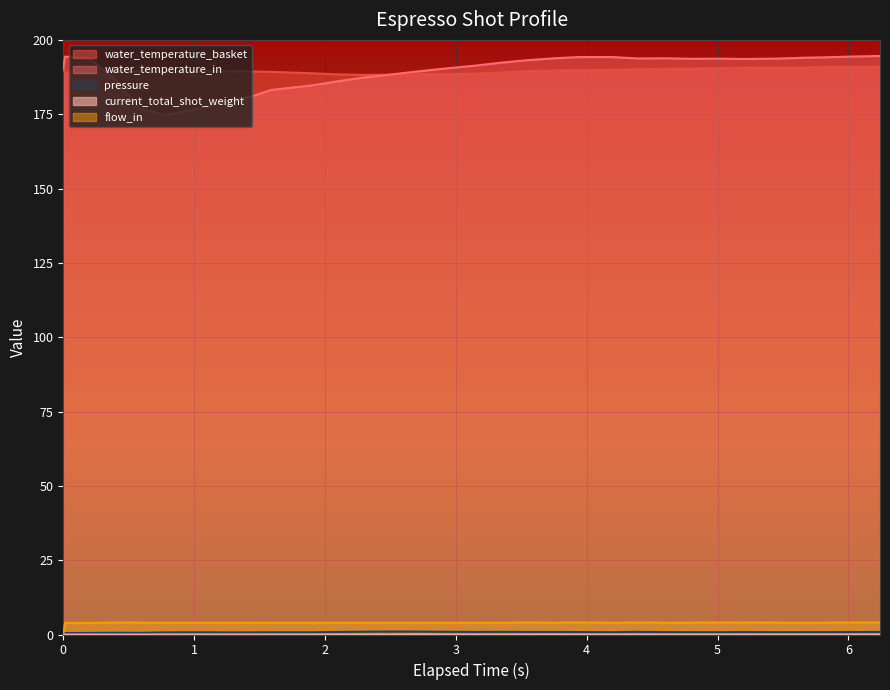

Reading left to right, transcribe all the data shown in this chart.

water_temperature_basket: 190.4	189.0	189.3	189.4	189.4	189.3	189.5	189.5	189.4	189.2	188.8	188.4	188.2	188.3	188.4	188.5	188.6	189.0	189.5	189.7	189.8	189.9	190.1	190.3	190.3	190.5	190.6	190.7	190.7	190.9	190.9	191.0
water_temperature_in: 190.4	194.3	194.1	186.8	176.8	174.7	177.0	179.1	181.0	183.2	184.7	186.1	187.3	188.3	189.3	190.5	191.3	192.3	193.2	193.8	194.2	194.2	193.8	193.8	193.6	193.7	193.6	193.7	194.0	194.2	194.4	194.6
pressure: 0.0	0.5	0.5	0.6	0.6	0.7	0.7	0.7	0.7	0.7	0.7	0.8	0.9	1.0	1.0	0.9	0.9	0.9	0.9	0.8	0.8	0.8	0.9	0.8	0.8	0.8	0.8	0.8	0.8	0.8	0.8	0.8
current_total_shot_weight: 0.0	0.0	0.0	0.0	0.0	0.0	0.0	0.0	0.0	0.0	0.0	0.0	0.0	0.0	0.1	0.0	0.0	0.0	0.0	0.0	0.0	0.0	0.0	0.0	0.0	0.0	0.0	0.0	0.0	0.0	0.0	0.0
flow_in: 0.0	3.9	3.9	4.0	4.0	4.0	4.0	4.0	4.0	4.0	4.0	4.0	4.0	4.0	4.0	4.0	4.0	3.9	4.1	4.0	4.1	4.0	4.0	4.0	4.0	4.1	4.0	4.0	4.0	4.0	4.1	4.0